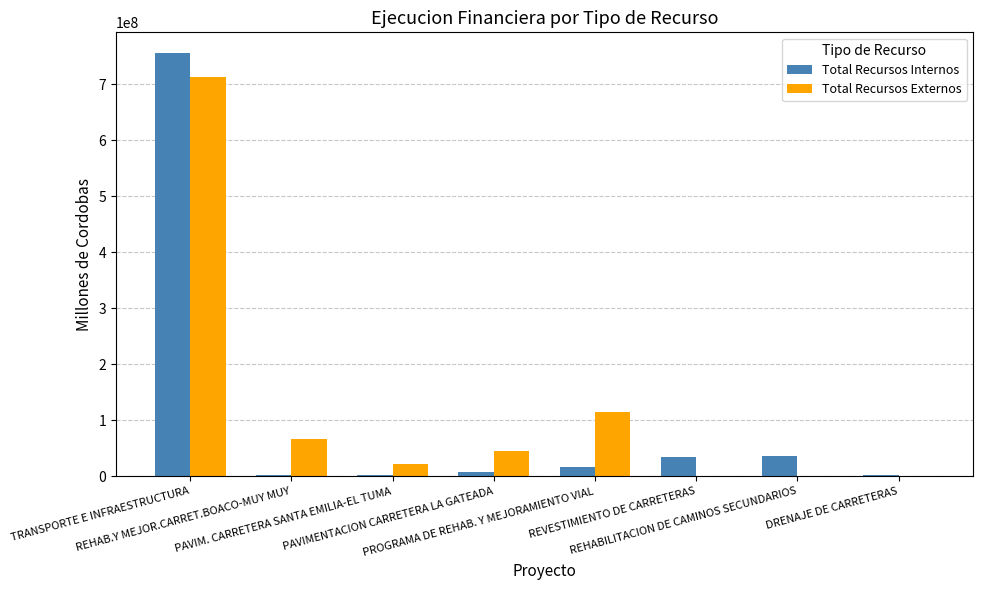

What is the difference between the Total Recursos Externos values at PAVIM. CARRETERA SANTA EMILIA-EL TUMA and REVESTIMIENTO DE CARRETERAS?

21247690.0